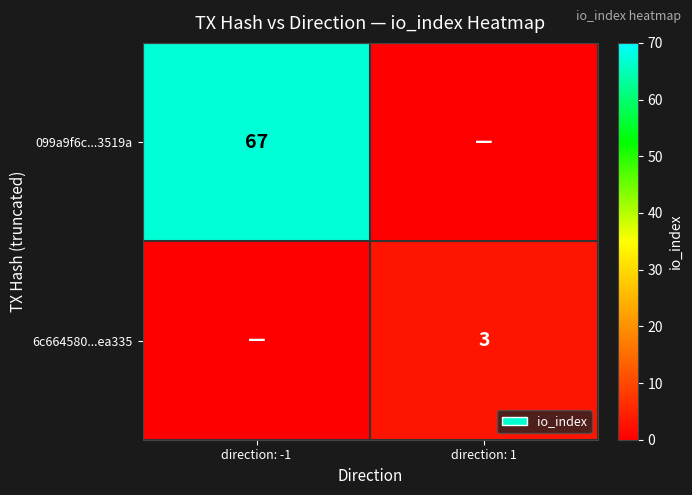

Is it true that 099a9f6c...3519a equals 26 at direction: -1?

False